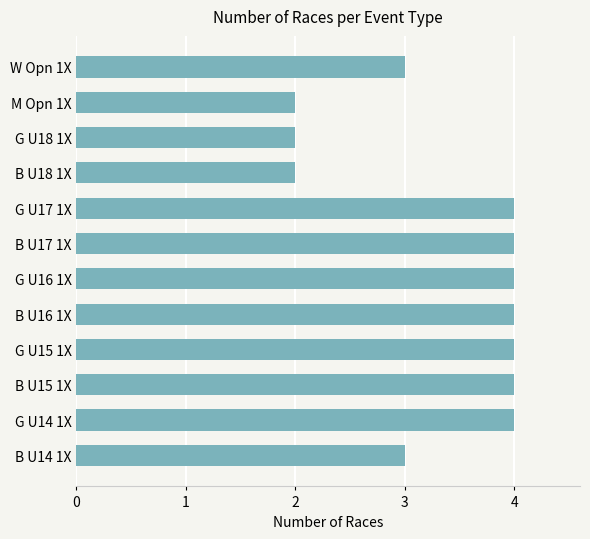

What is the difference between the second highest and second lowest values?

2